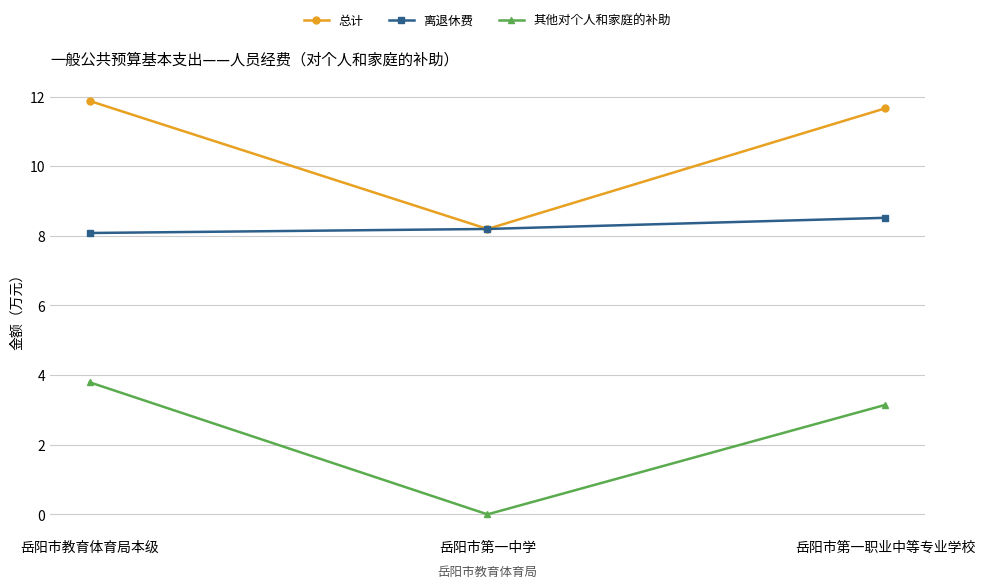

Reading left to right, transcribe all the data shown in this chart.

总计: 11.9	8.2	11.7
离退休费: 8.1	8.2	8.5
其他对个人和家庭的补助: 3.8	0.0	3.1